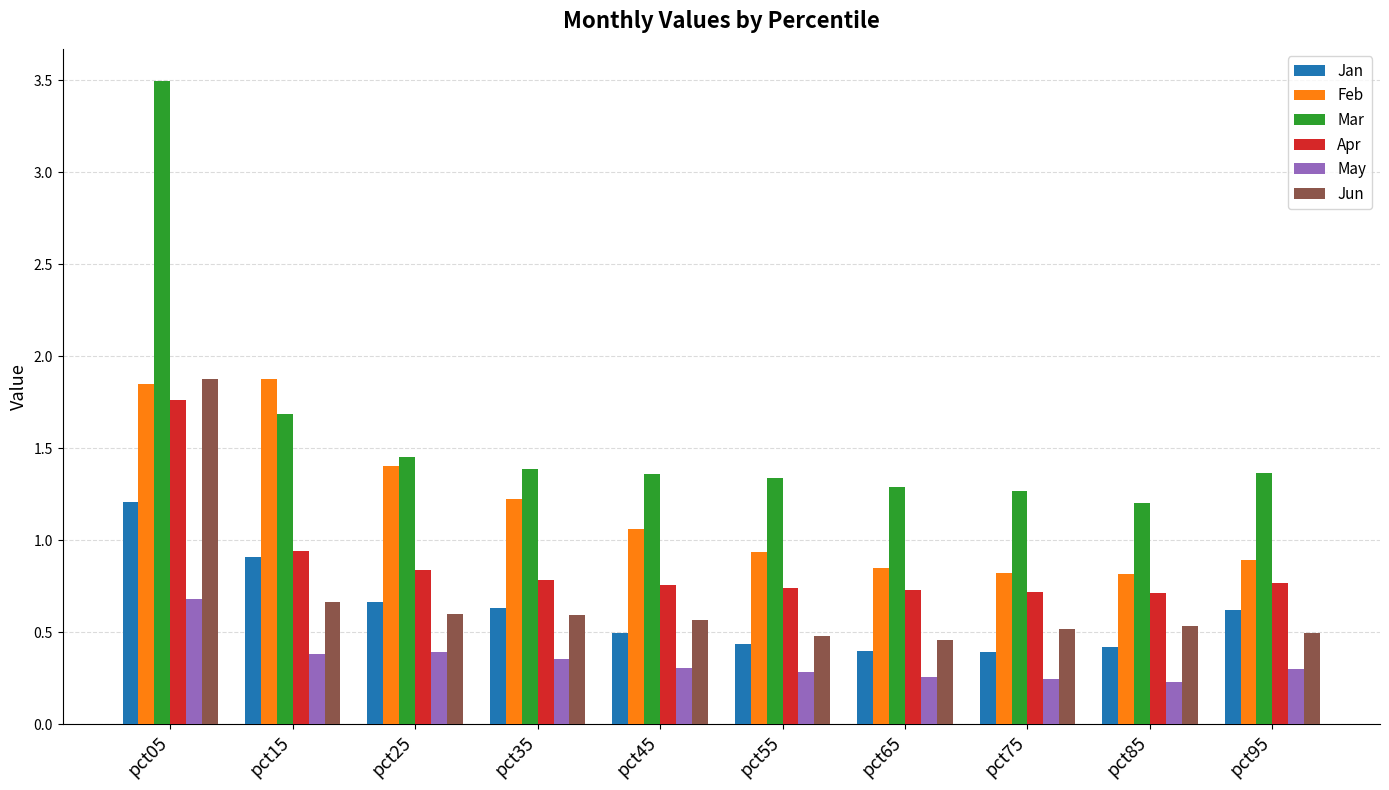

Which series changed the most between pct45 and pct75?

Feb